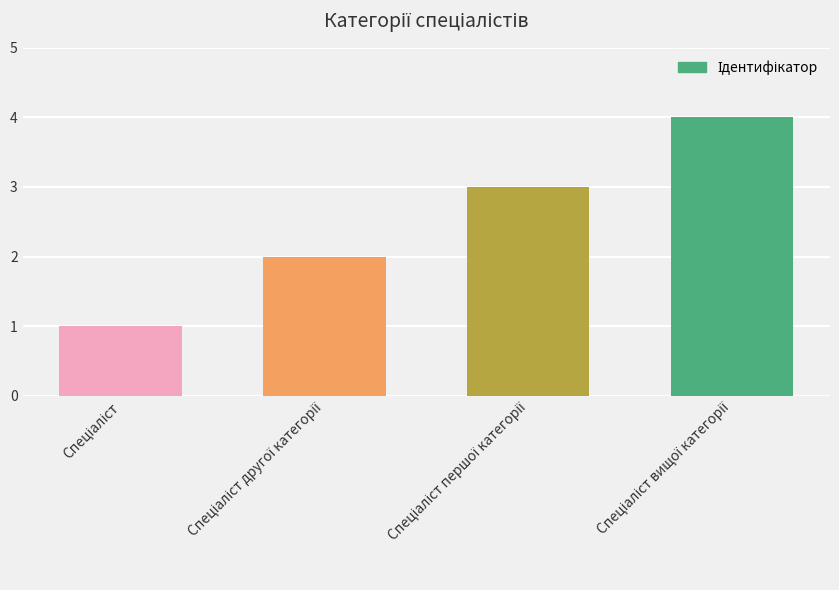

How many data points are less than 3?

2